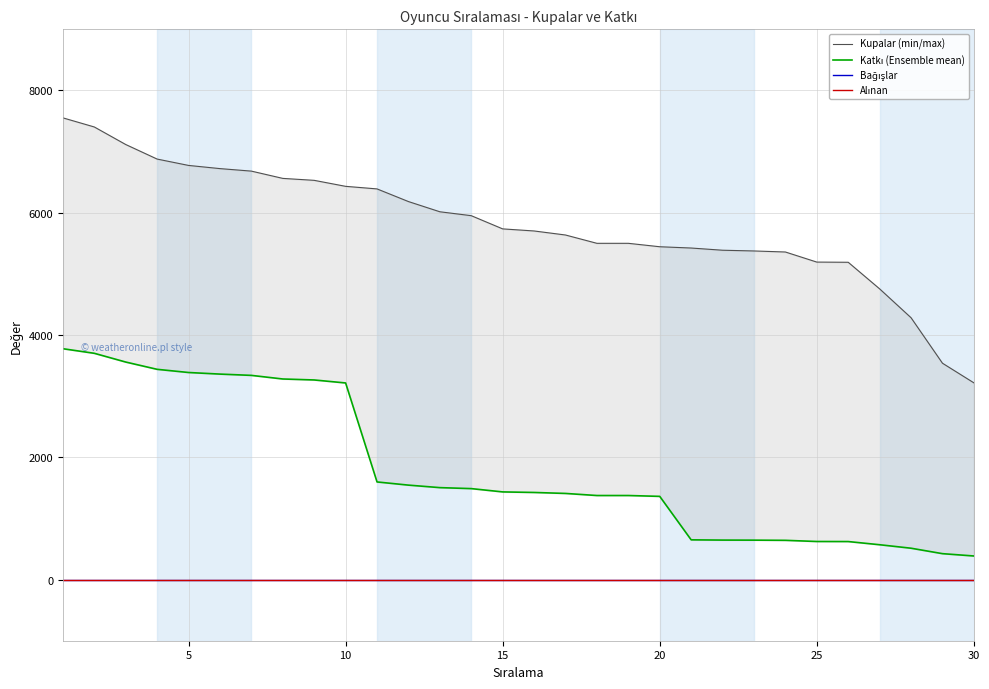

True or false: Alınan has more than 1 interior local peaks.

False